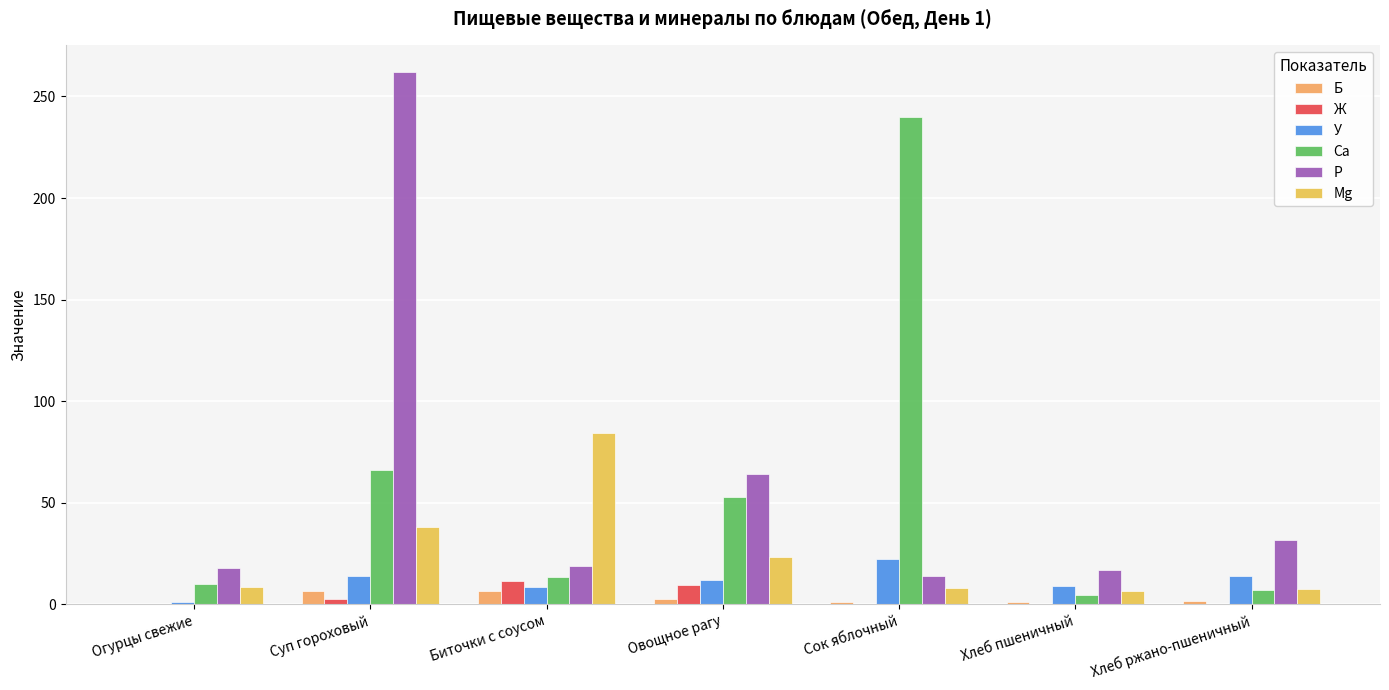

At which label does Р reach its minimum?

Сок яблочный